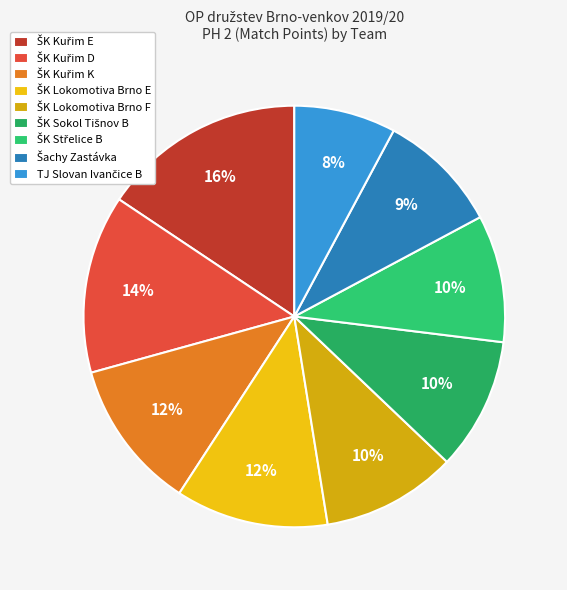

Count the number of slices in the pie.

9